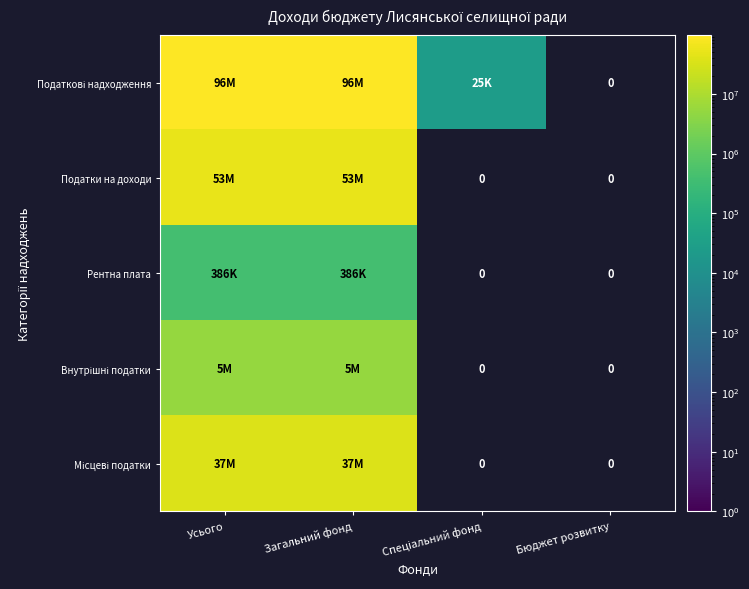

What is the difference between the highest and lowest values at Усього?

96186103.0